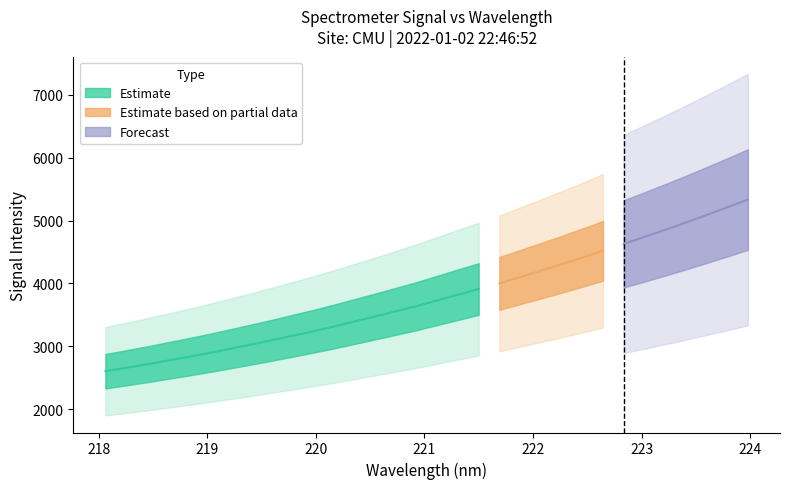

What is the maximum value shown in the chart?

5334.3